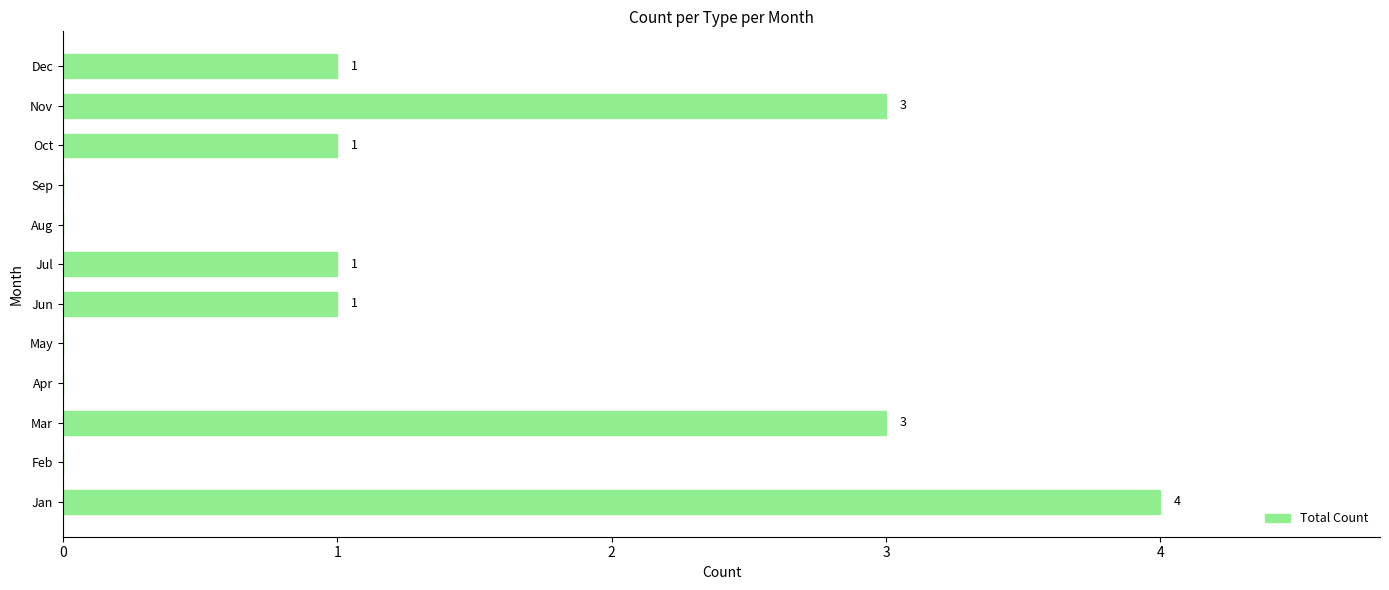

Reading bottom to top, list all the values displayed in this chart.

Jan=4	Feb=0	Mar=3	Apr=0	May=0	Jun=1	Jul=1	Aug=0	Sep=0	Oct=1	Nov=3	Dec=1